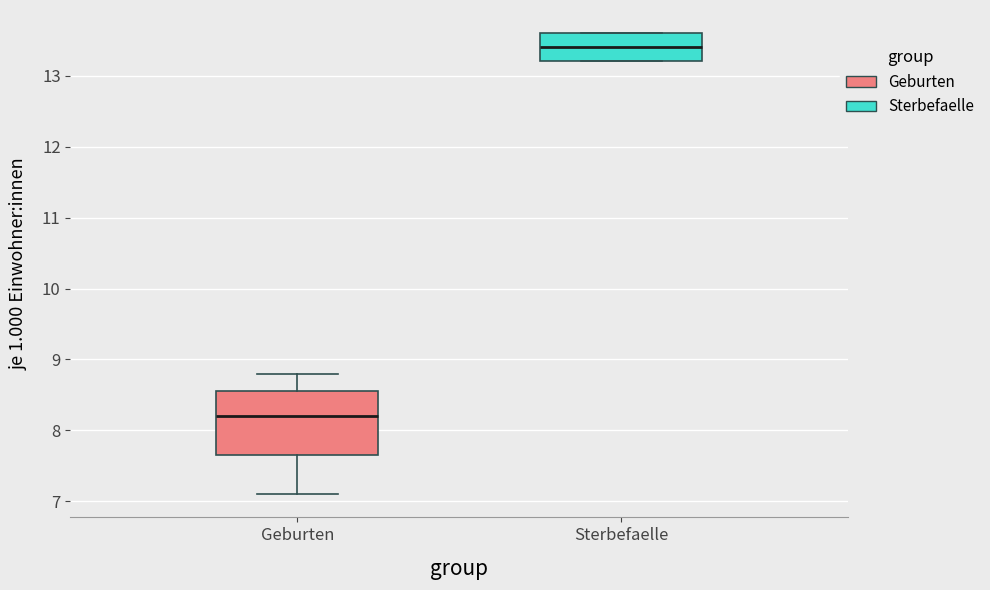

Reading left to right, transcribe this box plot: for each box, give where its median line is, the range the box spans, and where its two whiskers end, as read against the y-axis. The values are not printed on the chart, so give them approximately, as read against the axis.

Geburten: median 8.2, box 7.7 to 8.6, whiskers 7.1 to 8.8
Sterbefaelle: median 13.4, box 13.2 to 13.6, whiskers 13.2 to 13.6